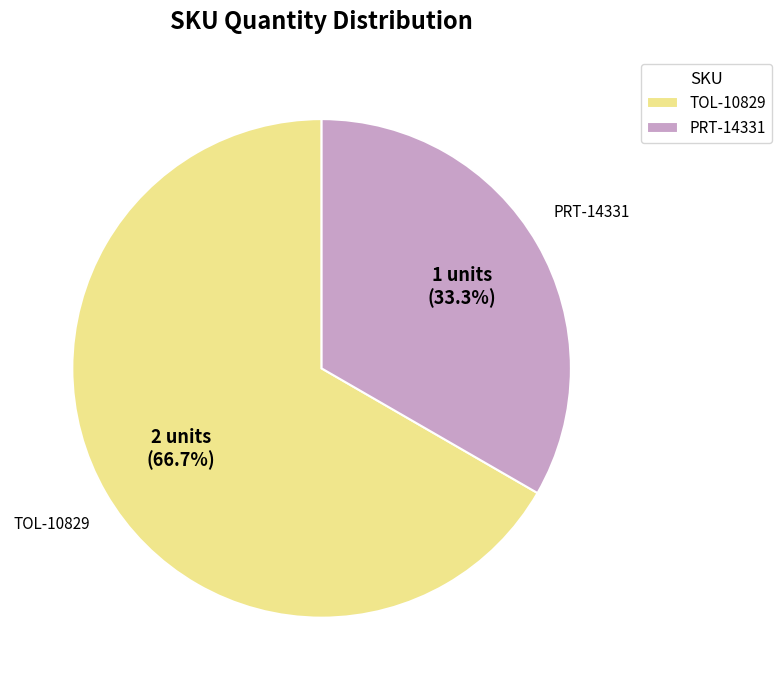

How much of the chart is everything except PRT-14331?

66.7%